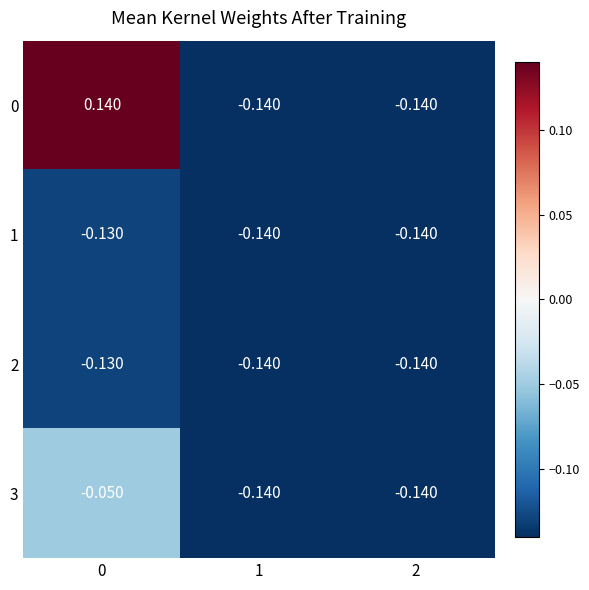

List the series in order of their peak value, highest first.

0, 3, 1, 2